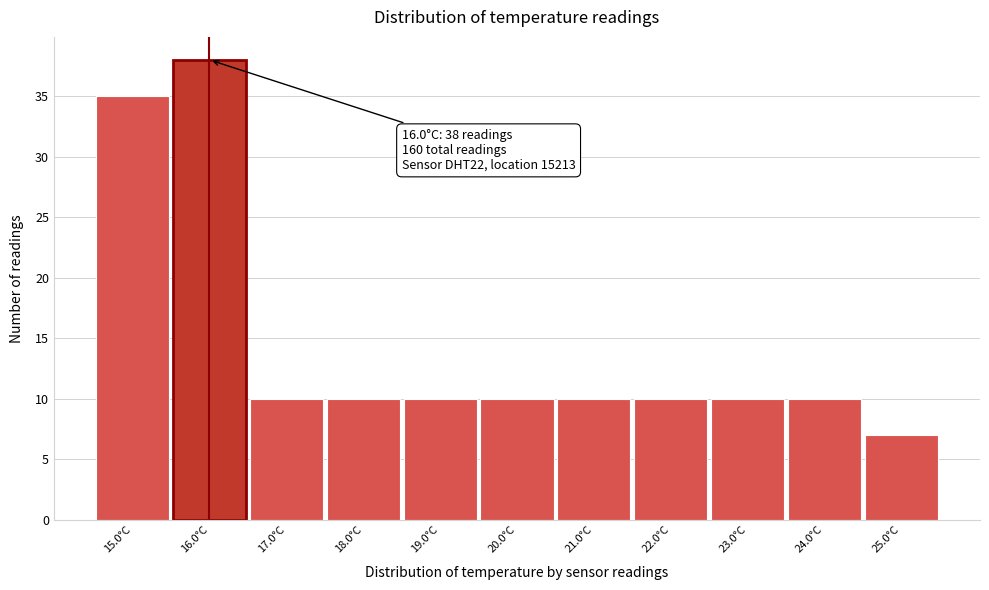

Over which range of the x-axis is the bar tallest?

15.5 to 16.5